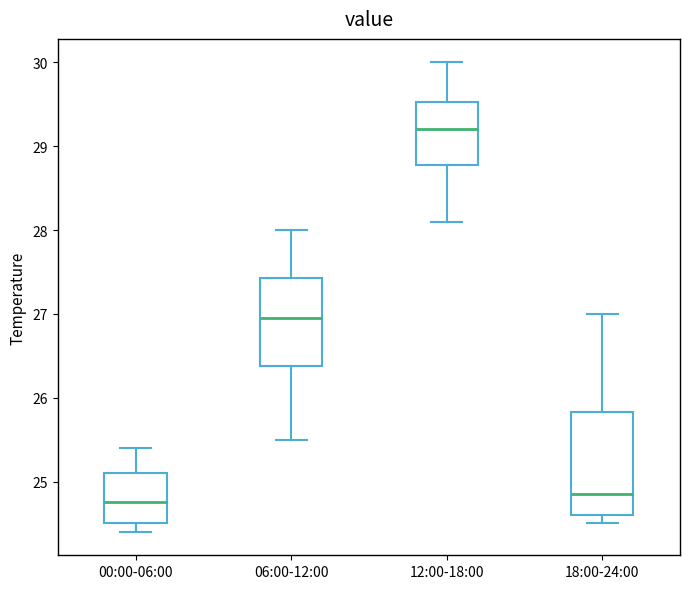

Which box's median line is the lowest?

00:00-06:00